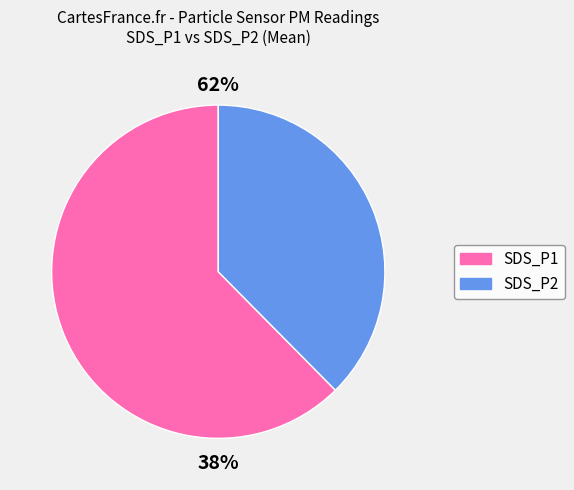

What is the smallest slice in the pie chart?

SDS_P2